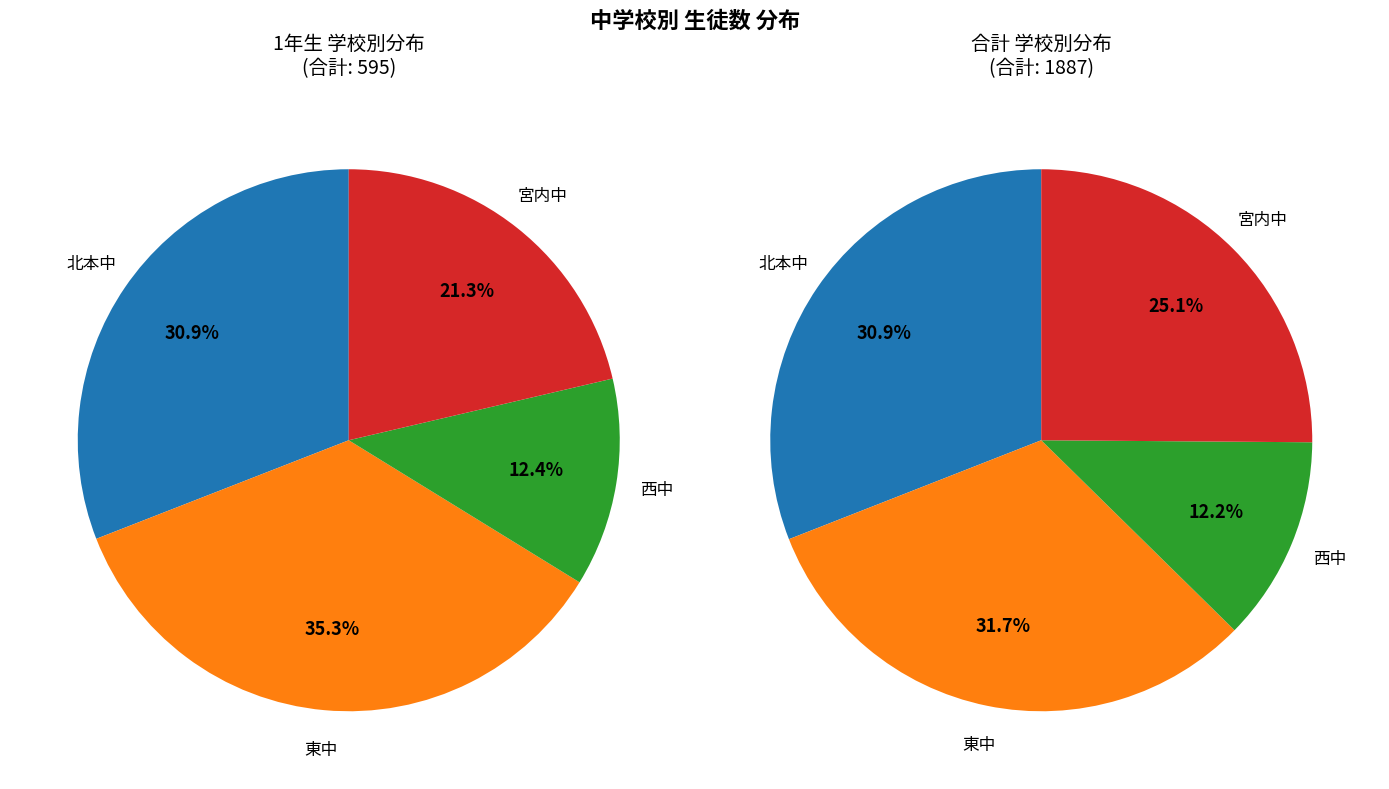

Rank the categories by value from lowest to highest.

西中, 宮内中, 北本中, 東中